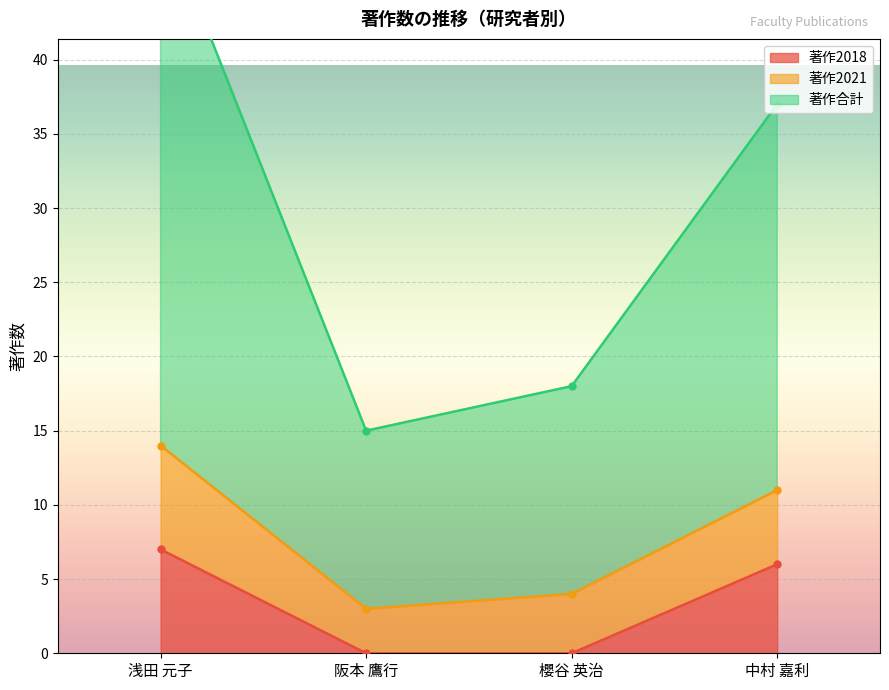

Is it true that 著作2018 equals 0 at 阪本 鷹行?

True